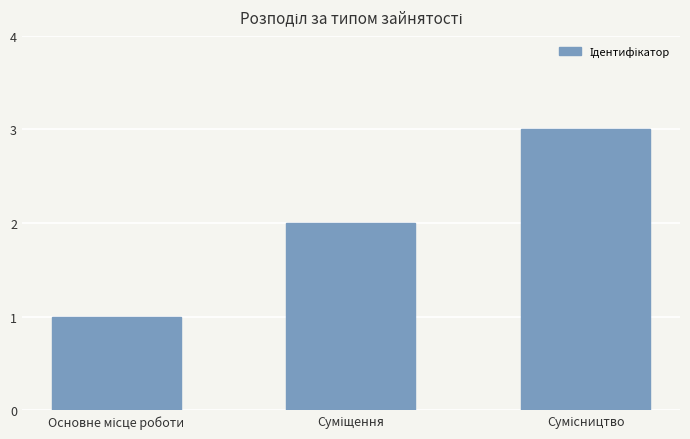

What is the smallest value displayed?

1